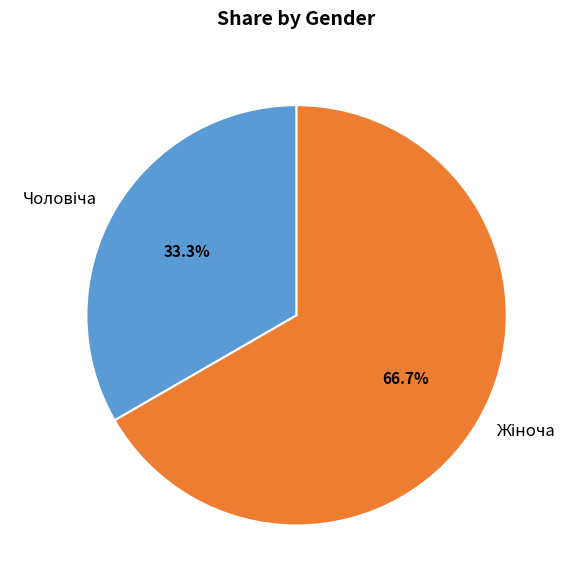

Is there any slice that represents more than half of the pie?

Yes